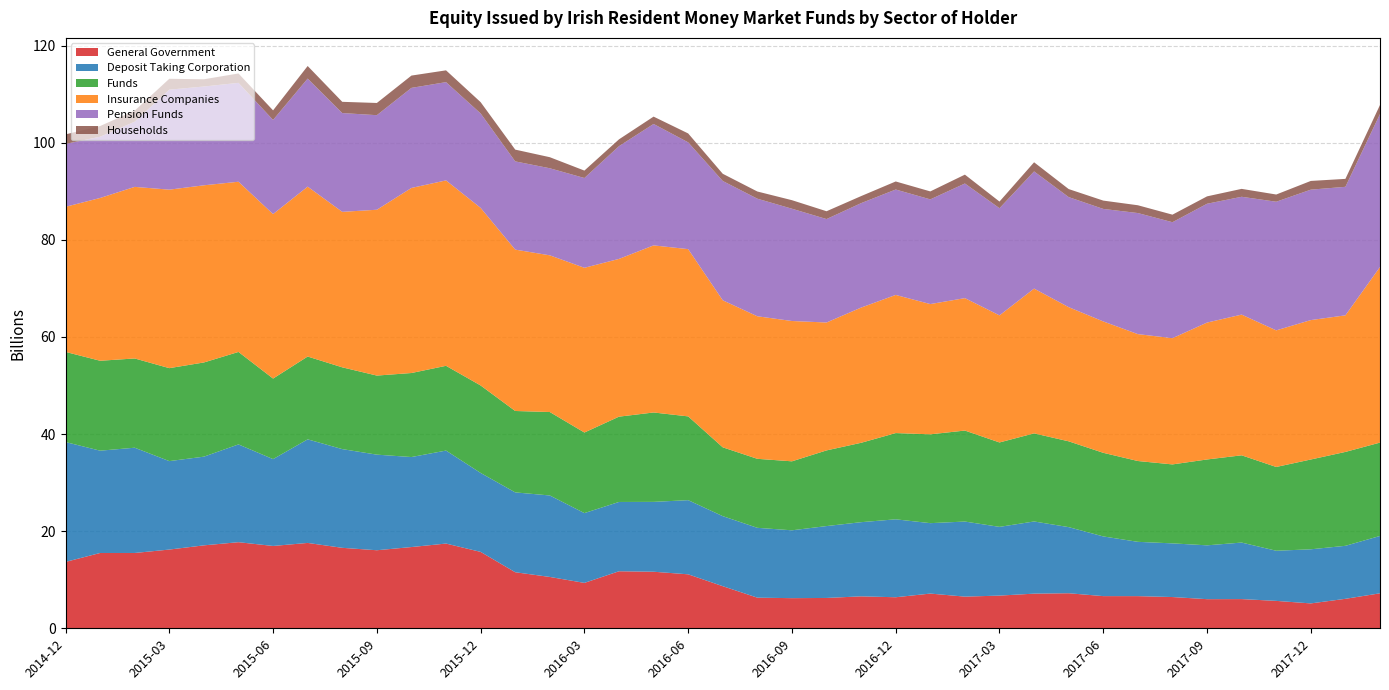

Reading left to right, transcribe all the data shown in this chart.

General Government: 2014-12=13.7	2015-01=15.5	2015-02=15.5	2015-03=16.2	2015-04=17.1	2015-05=17.7	2015-06=17.0	2015-07=17.6	2015-08=16.6	2015-09=16.1	2015-10=16.7	2015-11=17.4	2015-12=15.7	2016-01=11.5	2016-02=10.6	2016-03=9.3	2016-04=11.7	2016-05=11.6	2016-06=11.1	2016-07=8.7	2016-08=6.3	2016-09=6.2	2016-10=6.2	2016-11=6.6	2016-12=6.4	2017-01=7.1	2017-02=6.5	2017-03=6.7	2017-04=7.1	2017-05=7.2	2017-06=6.6	2017-07=6.6	2017-08=6.4	2017-09=6.0	2017-10=6.0	2017-11=5.6	2017-12=5.1	2018-01=6.1	2018-02=7.2
Deposit Taking Corporation: 2014-12=24.7	2015-01=21.1	2015-02=21.7	2015-03=18.2	2015-04=18.3	2015-05=20.1	2015-06=17.9	2015-07=21.3	2015-08=20.3	2015-09=19.7	2015-10=18.5	2015-11=19.1	2015-12=16.3	2016-01=16.4	2016-02=16.8	2016-03=14.4	2016-04=14.3	2016-05=14.4	2016-06=15.3	2016-07=14.4	2016-08=14.4	2016-09=14.0	2016-10=14.8	2016-11=15.3	2016-12=16.0	2017-01=14.5	2017-02=15.5	2017-03=14.2	2017-04=14.9	2017-05=13.6	2017-06=12.3	2017-07=11.2	2017-08=11.1	2017-09=11.1	2017-10=11.6	2017-11=10.3	2017-12=11.1	2018-01=10.9	2018-02=11.8
Funds: 2014-12=18.6	2015-01=18.5	2015-02=18.4	2015-03=19.1	2015-04=19.4	2015-05=19.0	2015-06=16.6	2015-07=17.1	2015-08=16.8	2015-09=16.3	2015-10=17.3	2015-11=17.5	2015-12=18.0	2016-01=16.8	2016-02=17.2	2016-03=16.6	2016-04=17.6	2016-05=18.4	2016-06=17.3	2016-07=14.2	2016-08=14.2	2016-09=14.2	2016-10=15.6	2016-11=16.3	2016-12=17.8	2017-01=18.3	2017-02=18.7	2017-03=17.4	2017-04=18.1	2017-05=17.7	2017-06=17.2	2017-07=16.6	2017-08=16.3	2017-09=17.7	2017-10=18.0	2017-11=17.3	2017-12=18.5	2018-01=19.3	2018-02=19.2
Insurance Companies: 2014-12=29.9	2015-01=33.5	2015-02=35.3	2015-03=36.8	2015-04=36.5	2015-05=35.0	2015-06=33.9	2015-07=35.0	2015-08=32.0	2015-09=34.1	2015-10=38.1	2015-11=38.2	2015-12=36.6	2016-01=33.2	2016-02=32.3	2016-03=33.9	2016-04=32.5	2016-05=34.4	2016-06=34.4	2016-07=30.3	2016-08=29.4	2016-09=28.9	2016-10=26.3	2016-11=27.8	2016-12=28.4	2017-01=26.8	2017-02=27.3	2017-03=26.2	2017-04=29.8	2017-05=27.6	2017-06=27.1	2017-07=26.1	2017-08=26.0	2017-09=28.2	2017-10=29.0	2017-11=28.1	2017-12=28.7	2018-01=28.1	2018-02=36.2
Pension Funds: 2014-12=13.0	2015-01=12.6	2015-02=13.4	2015-03=20.6	2015-04=20.3	2015-05=20.4	2015-06=19.4	2015-07=22.2	2015-08=20.3	2015-09=19.5	2015-10=20.6	2015-11=20.2	2015-12=19.4	2016-01=18.2	2016-02=17.9	2016-03=18.5	2016-04=23.2	2016-05=25.0	2016-06=22.0	2016-07=24.6	2016-08=24.2	2016-09=23.1	2016-10=21.3	2016-11=21.5	2016-12=21.7	2017-01=21.6	2017-02=23.6	2017-03=22.1	2017-04=24.1	2017-05=22.7	2017-06=23.2	2017-07=24.9	2017-08=23.9	2017-09=24.5	2017-10=24.3	2017-11=26.5	2017-12=26.9	2018-01=26.5	2018-02=31.5
Households: 2014-12=2.0	2015-01=2.2	2015-02=2.3	2015-03=2.2	2015-04=1.5	2015-05=1.9	2015-06=2.0	2015-07=2.6	2015-08=2.3	2015-09=2.5	2015-10=2.5	2015-11=2.4	2015-12=2.3	2016-01=2.4	2016-02=2.3	2016-03=1.5	2016-04=1.4	2016-05=1.5	2016-06=1.8	2016-07=1.5	2016-08=1.5	2016-09=1.8	2016-10=1.6	2016-11=1.5	2016-12=1.7	2017-01=1.6	2017-02=1.8	2017-03=1.4	2017-04=1.9	2017-05=1.7	2017-06=1.7	2017-07=1.6	2017-08=1.6	2017-09=1.5	2017-10=1.6	2017-11=1.5	2017-12=1.8	2018-01=1.6	2018-02=1.9